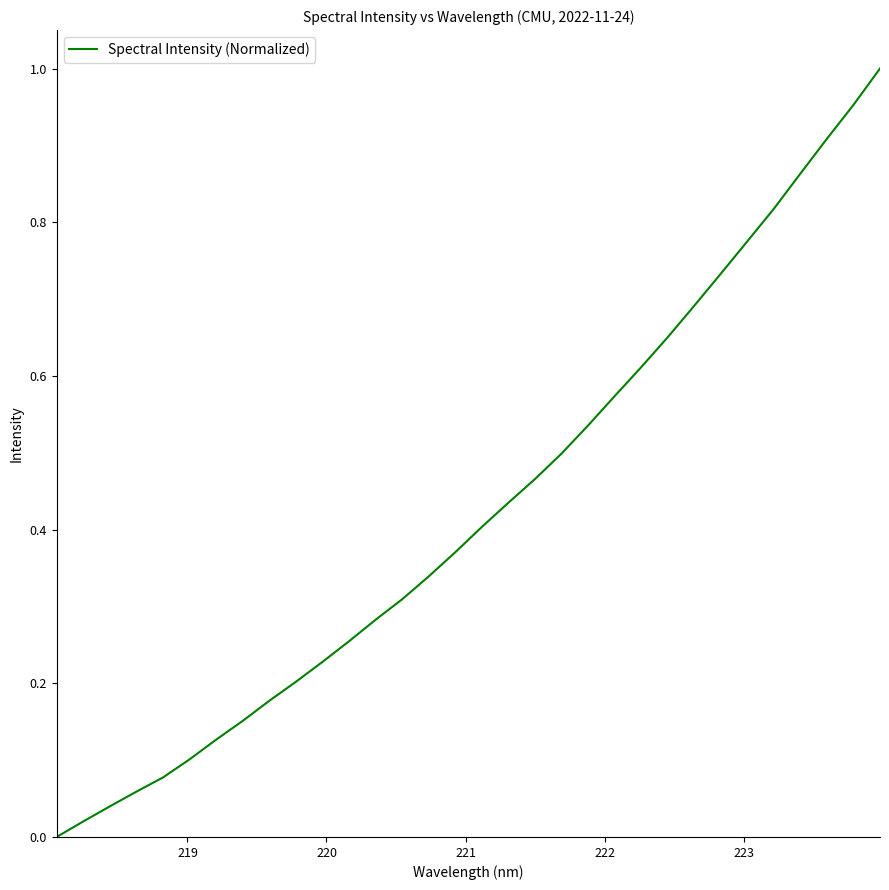

How many distinct data groups are displayed?

1